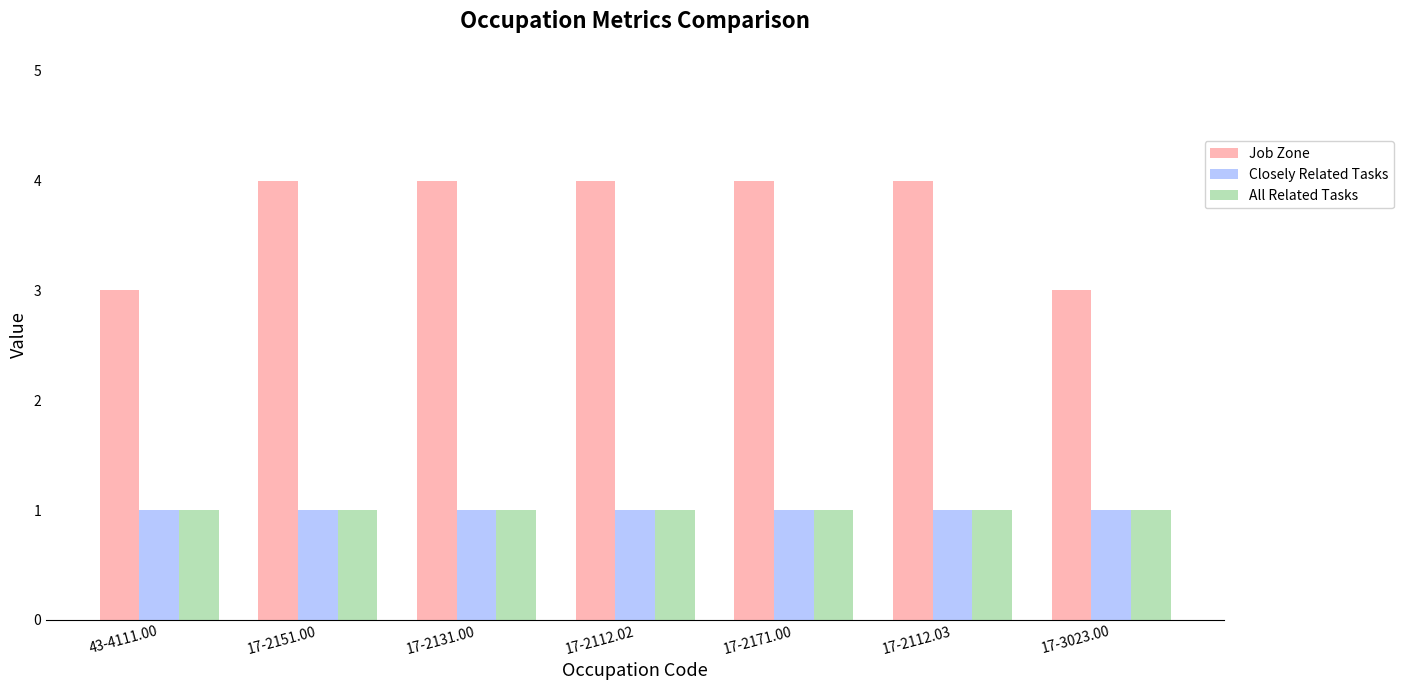

Does the chart contain stacked bars?

No